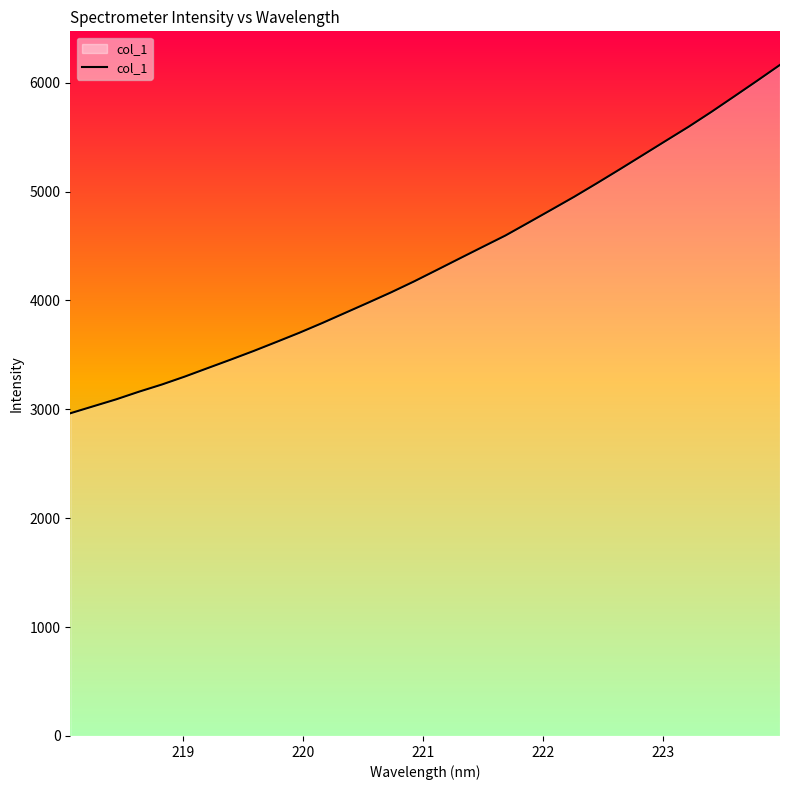

True or false: the data has more than 2 interior local peaks.

False